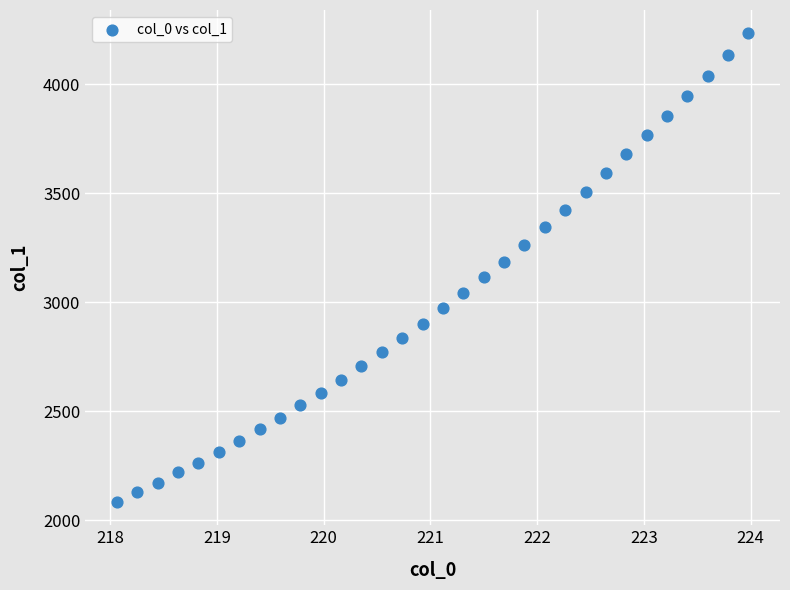

What is the range of X values (max minus min)?

5.9